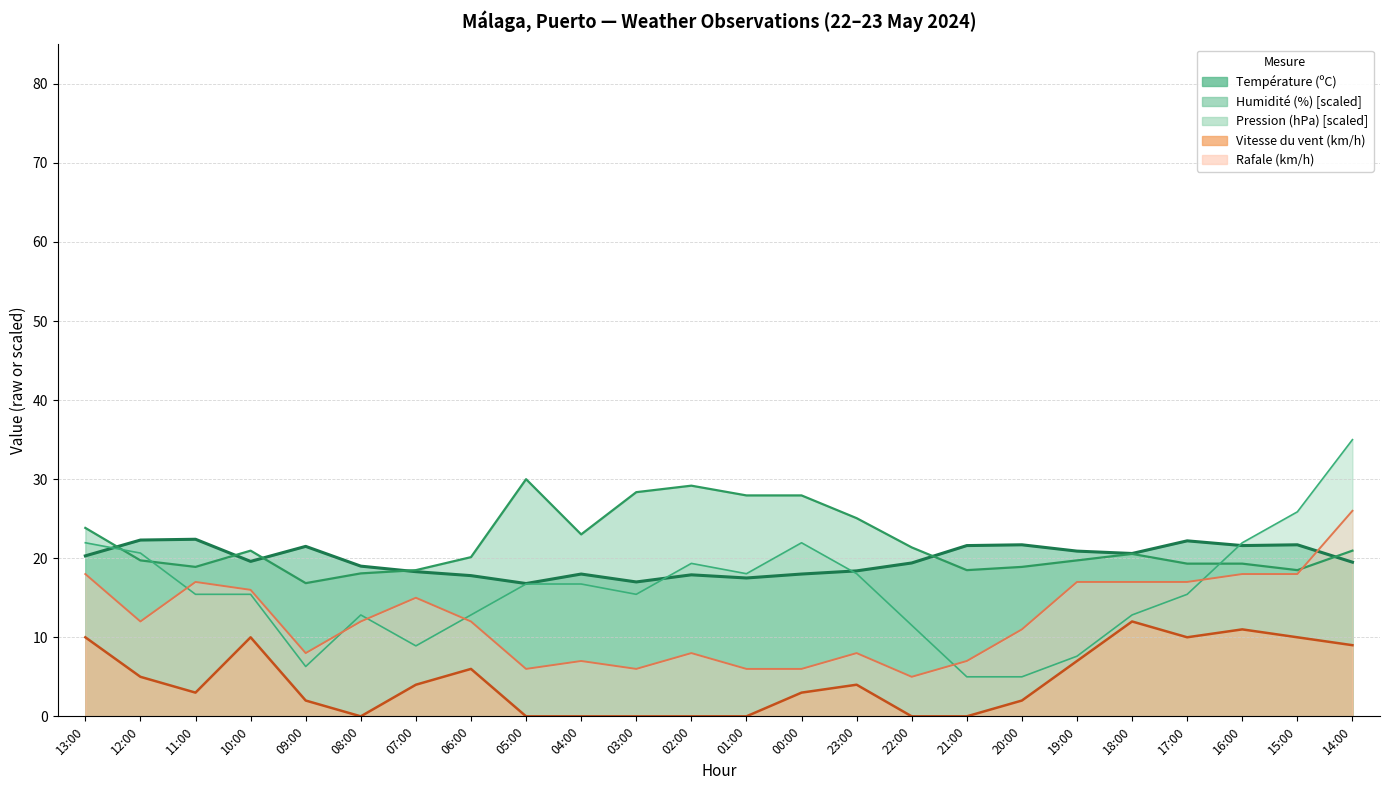

At which category does Pression (hPa) reach its first local valley?

09:00